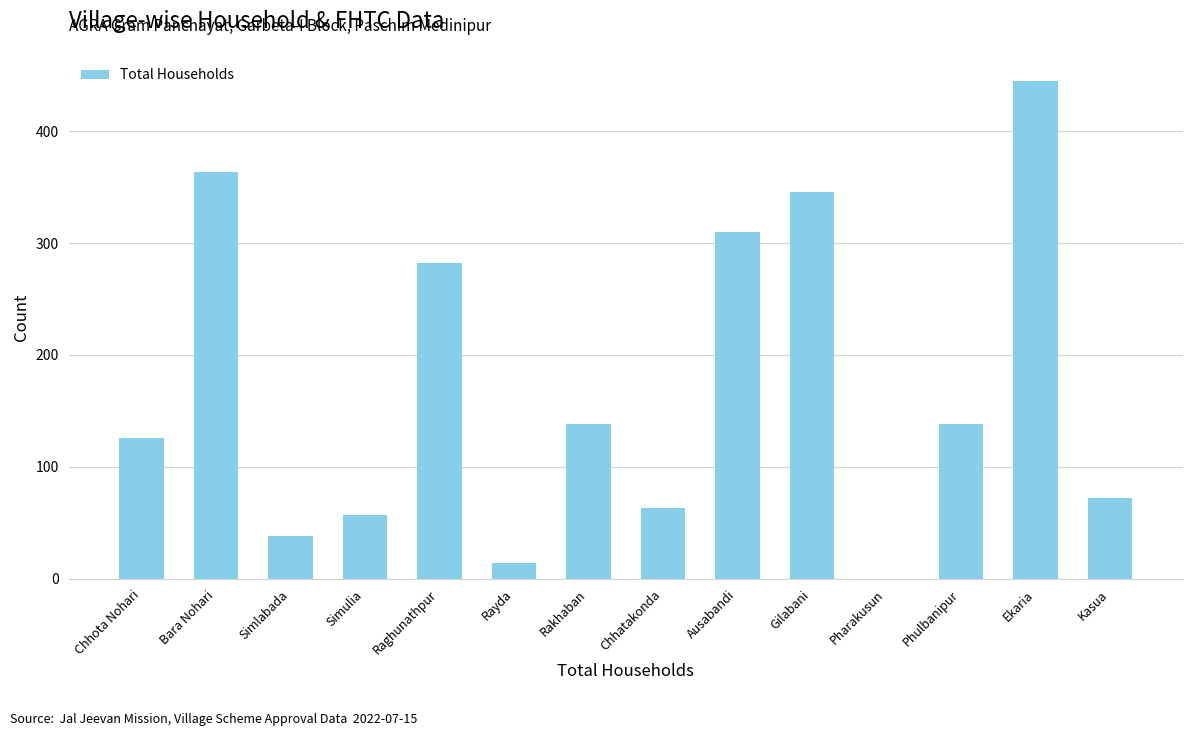

What is the ratio of the value at Ekaria to the value at Rakhaban?

3.2